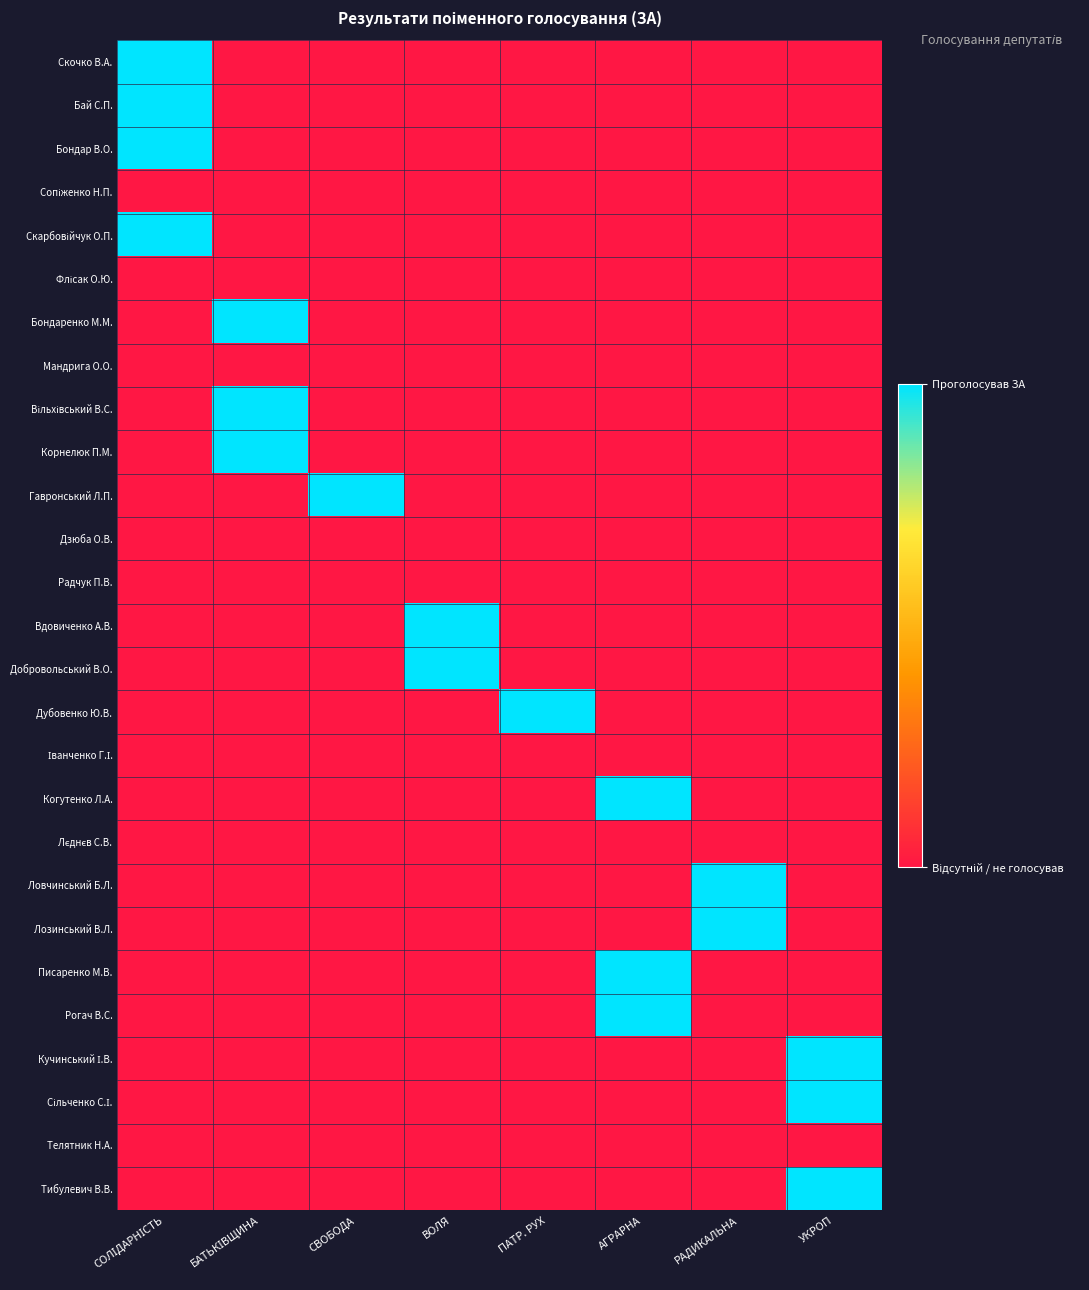

Between УКРОП and ПАТР. РУХ, which is larger?

УКРОП